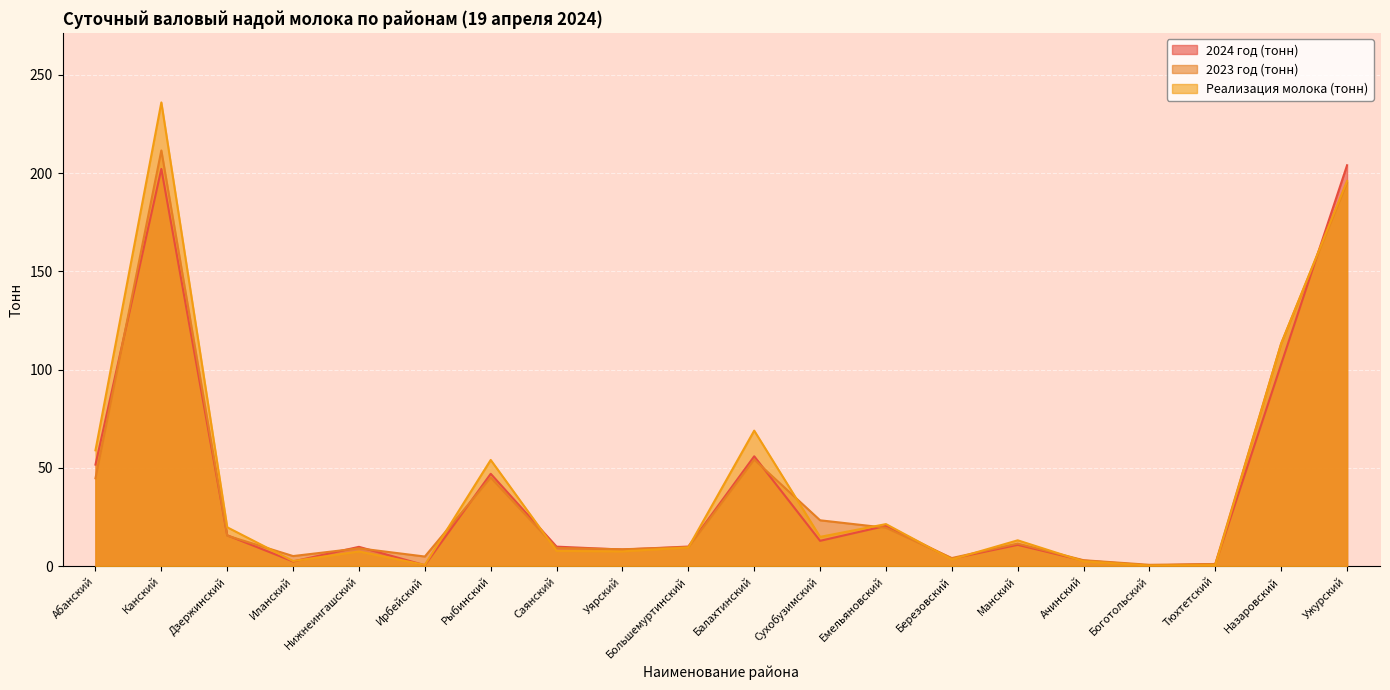

Read the Реализация молока (тонн) value at Саянский.

7.8